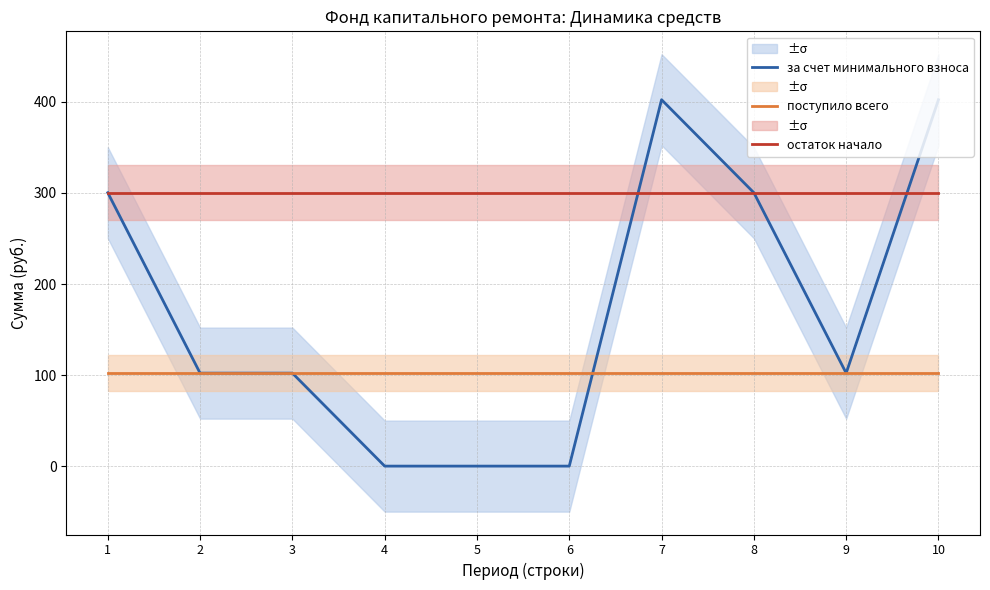

What is the value of the за счет минимального взноса point at the 9th from the left?

102.1